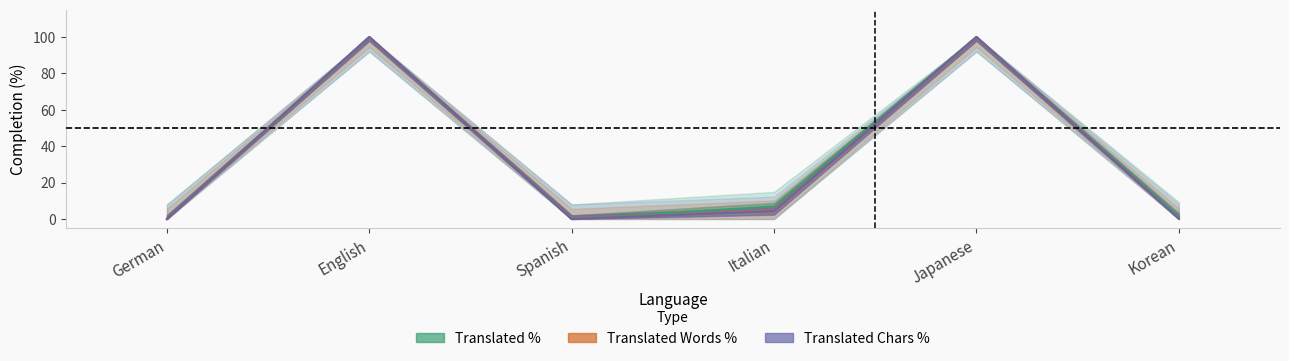

What is the difference between the Translated Words % values at German and Korean?

0.2